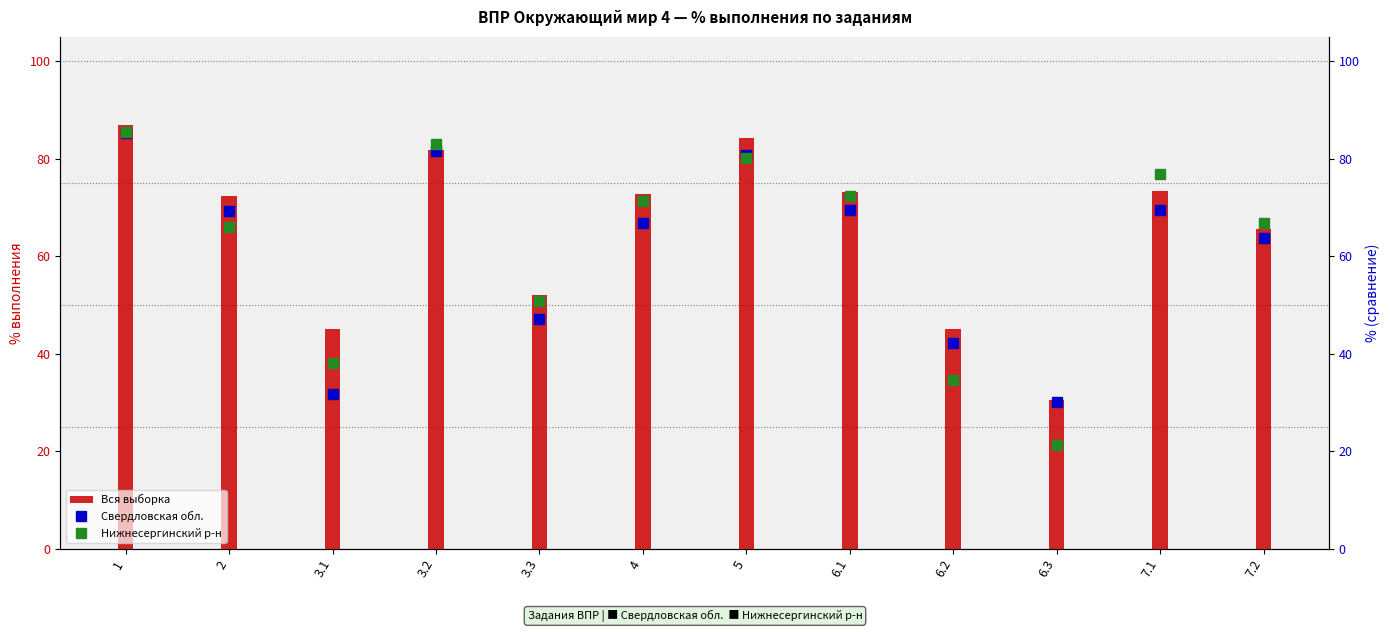

What is the maximum value for Вся выборка?

86.9